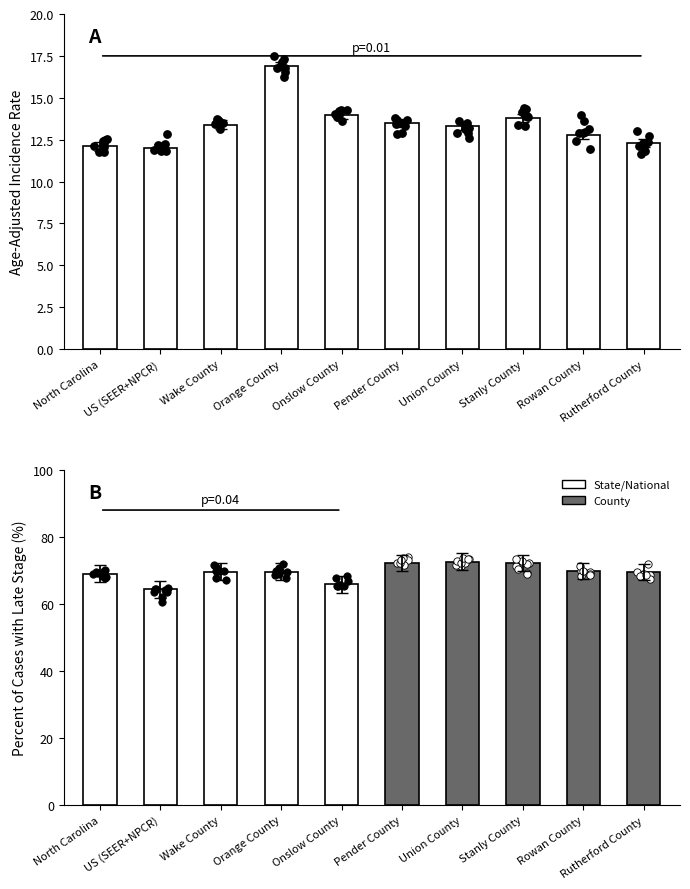

Which series has the largest Y range (max minus min)?

Percent Late Stage